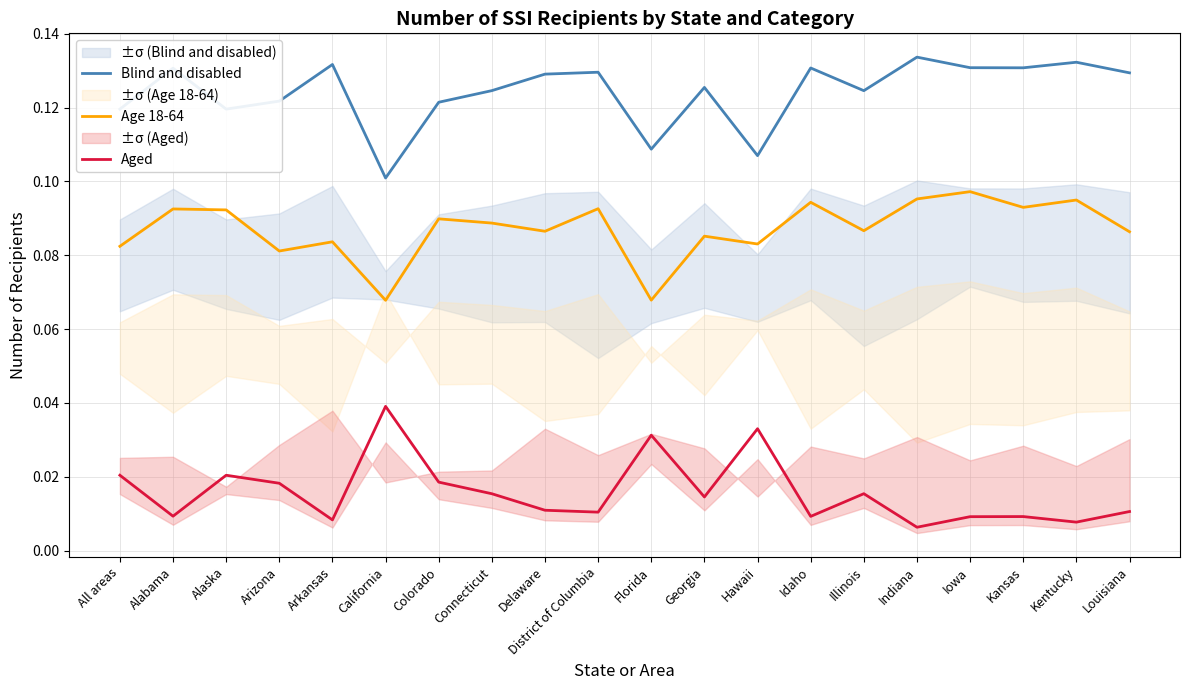

List the series in order of their overall mean, highest first.

Blind and disabled, Age 18-64, Aged